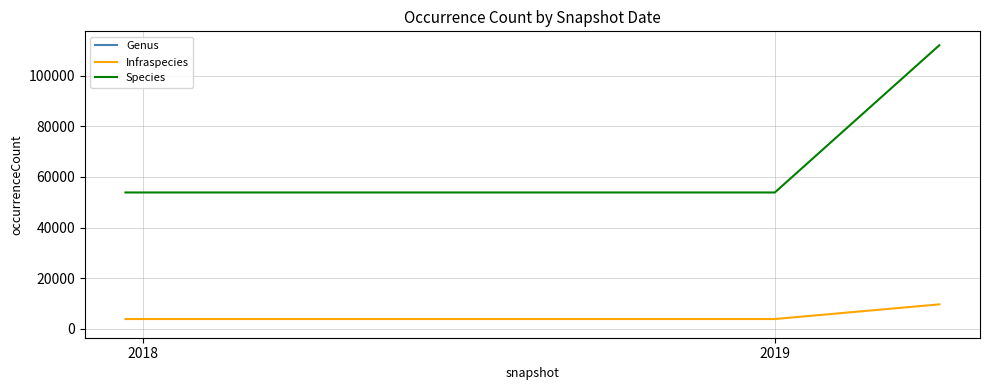

True or false: Species has more than 2 interior local peaks.

False